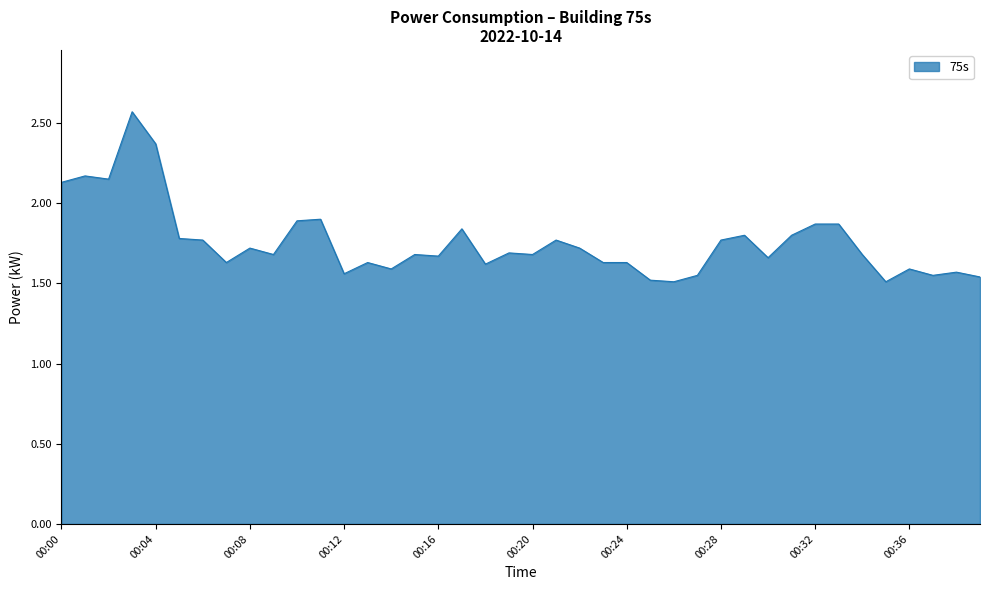

Does the chart have visible grid lines?

Yes